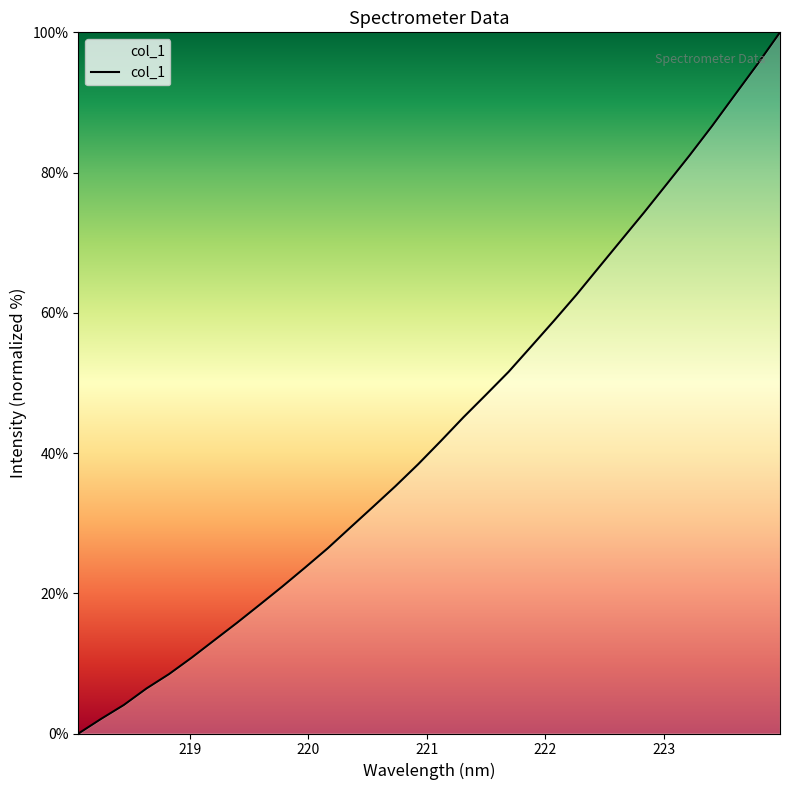

What is the difference between the maximum and minimum values?

100.0